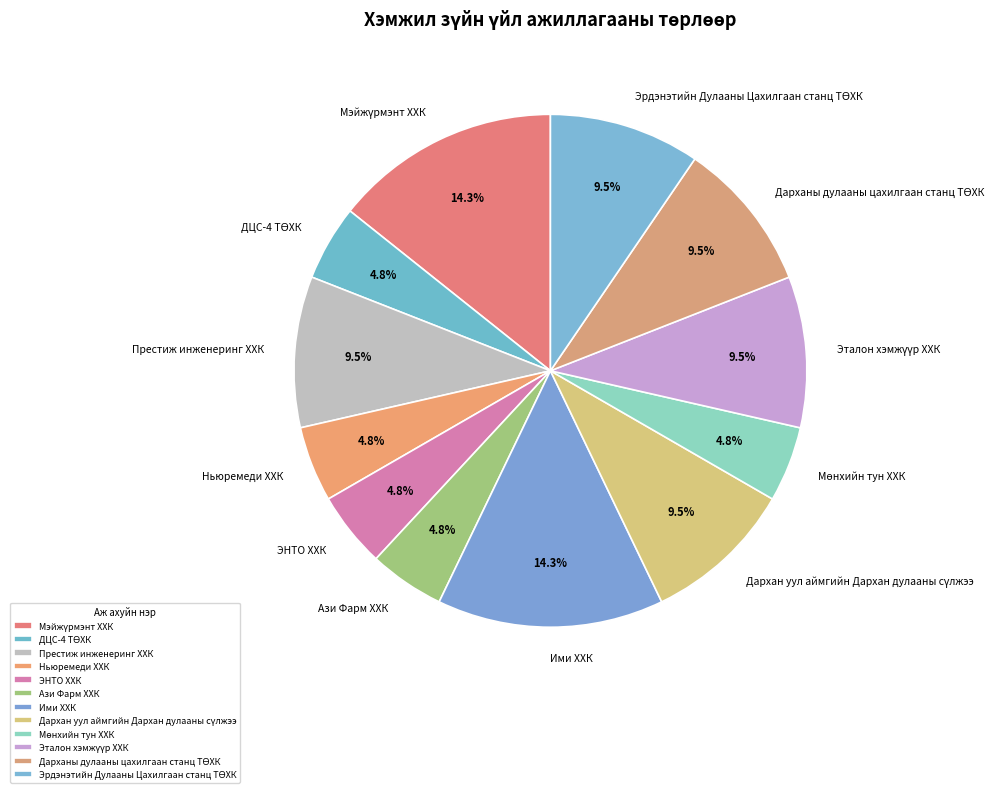

Is Ази Фарм ХХК the majority of the pie?

No